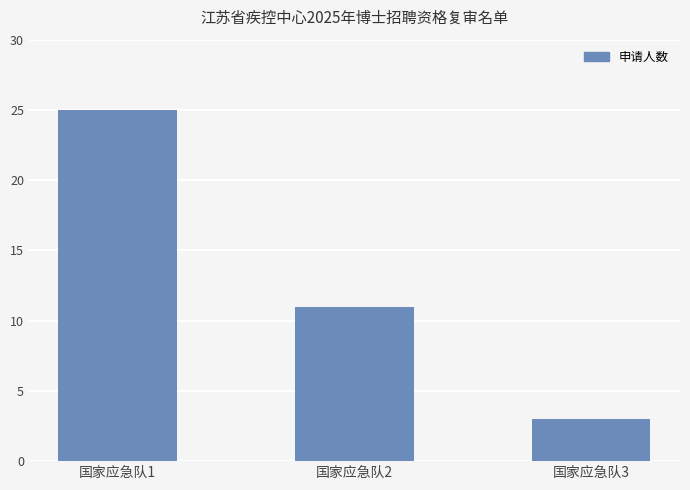

What is the value of the 3rd bar from the left?

3